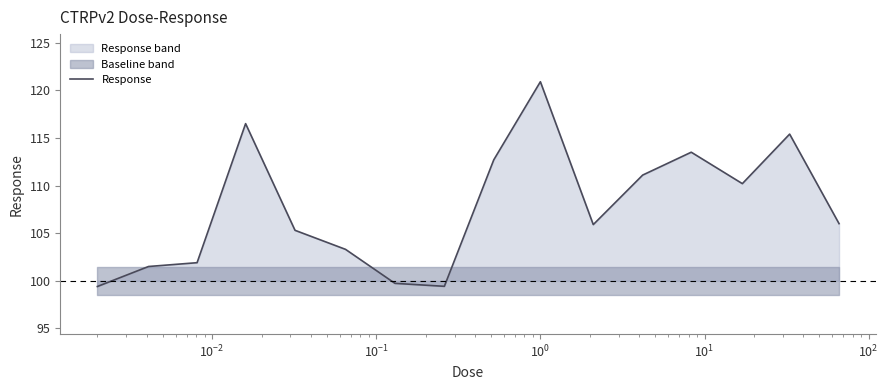

What is the minimum value for Response?

99.4